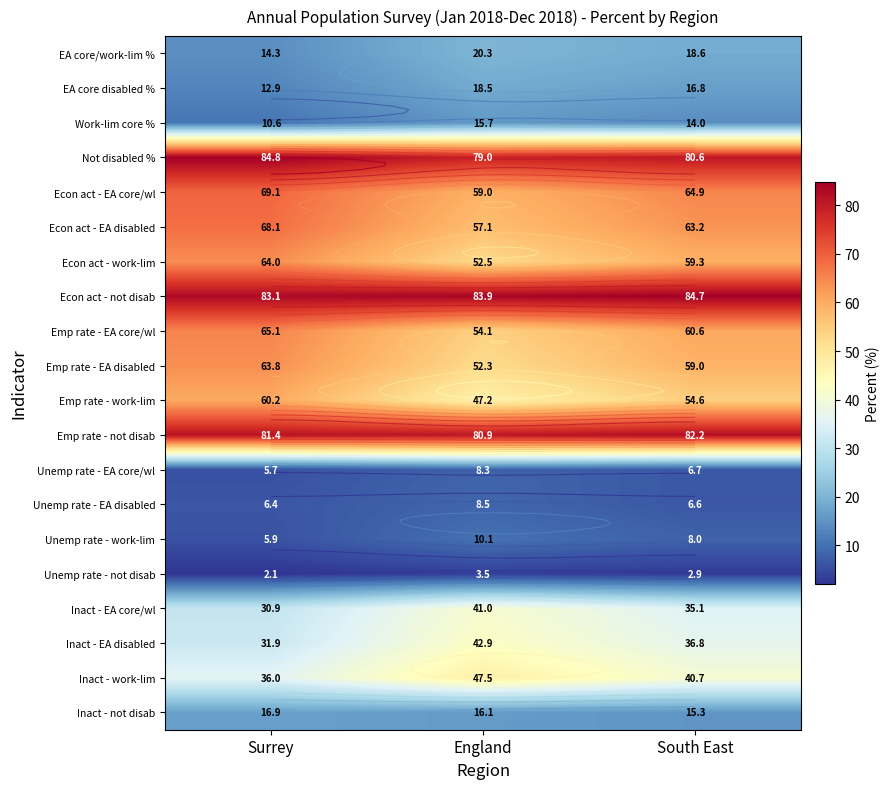

What is the total value across all series at South East?

810.6